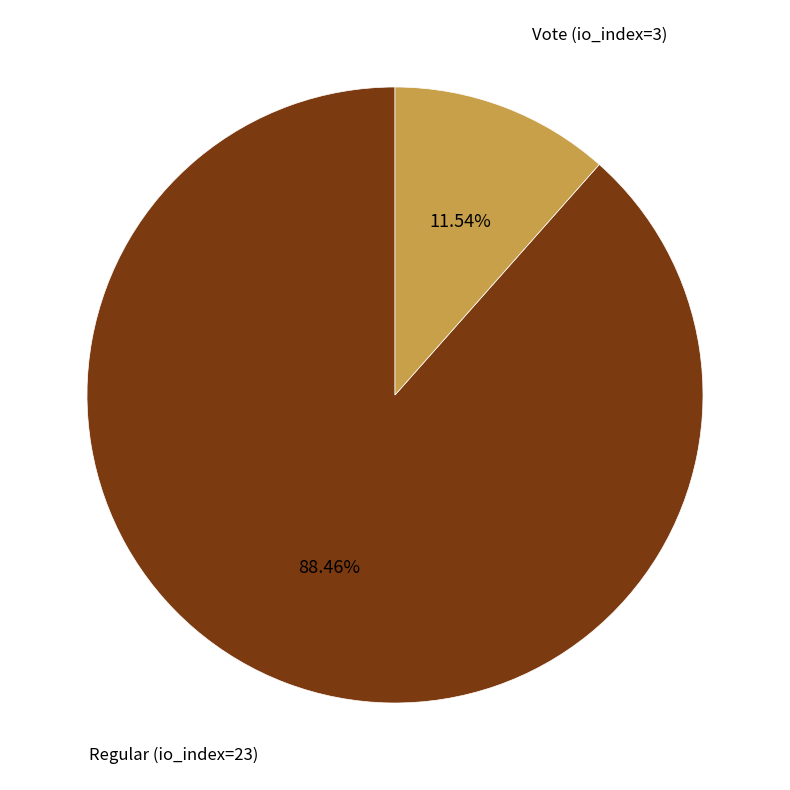

Is there any slice that represents more than half of the pie?

Yes